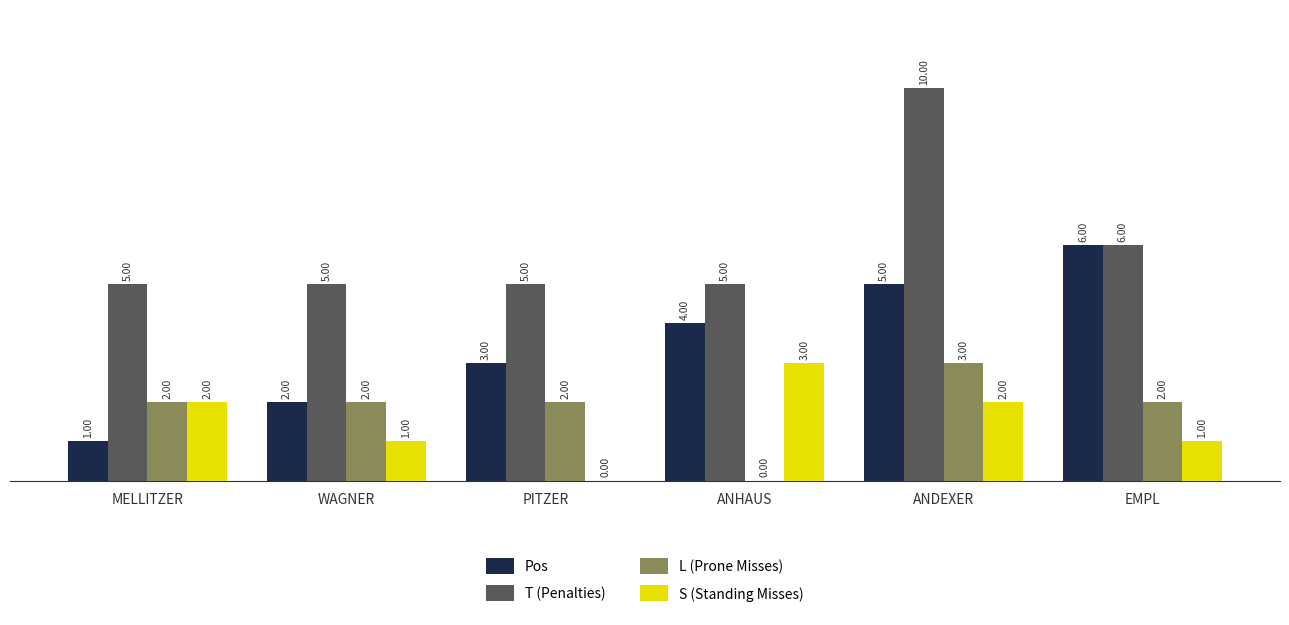

Which series changed the most between ANDEXER and EMPL?

T (Penalties)